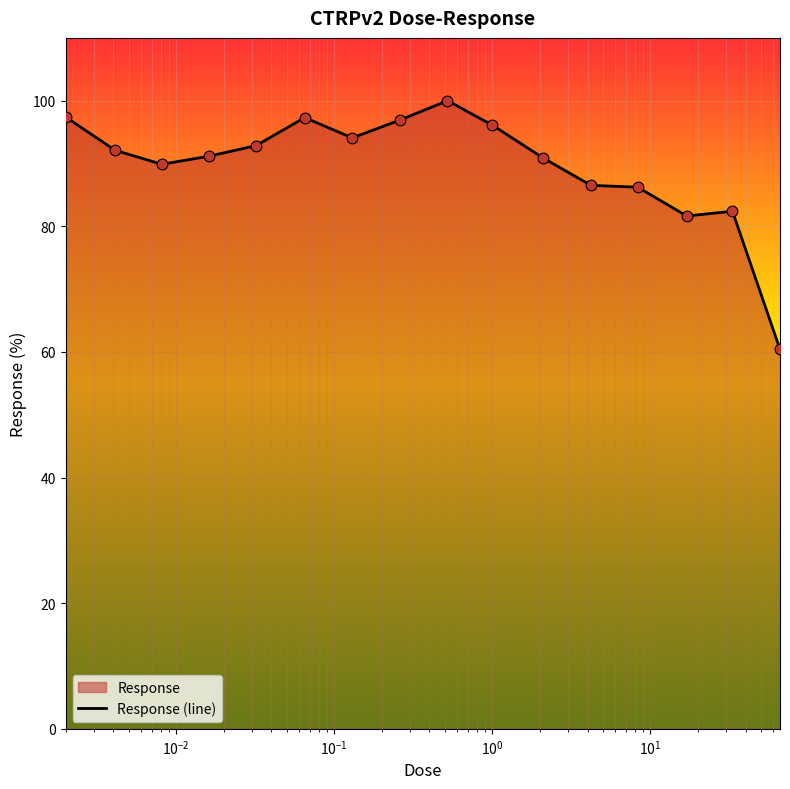

What is the difference between the maximum and minimum values?

39.6